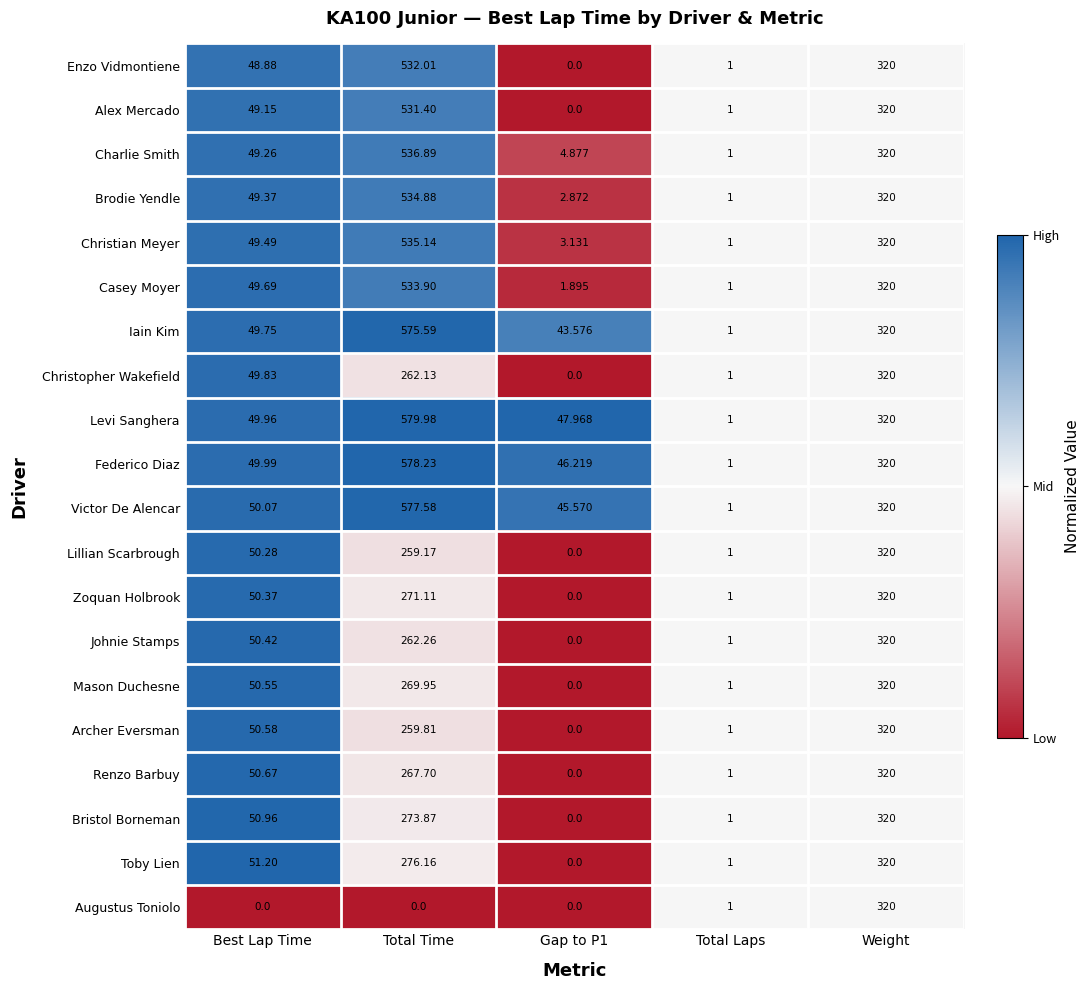

Rank the series at Best Lap Time from lowest to highest value.

Augustus Toniolo, Enzo Vidmontiene, Alex Mercado, Charlie Smith, Brodie Yendle, Christian Meyer, Casey Moyer, Iain Kim, Christopher Wakefield, Levi Sanghera, Federico Diaz, Victor De Alencar, Lillian Scarbrough, Zoquan Holbrook, Johnie Stamps, Mason Duchesne, Archer Eversman, Renzo Barbuy, Bristol Borneman, Toby Lien